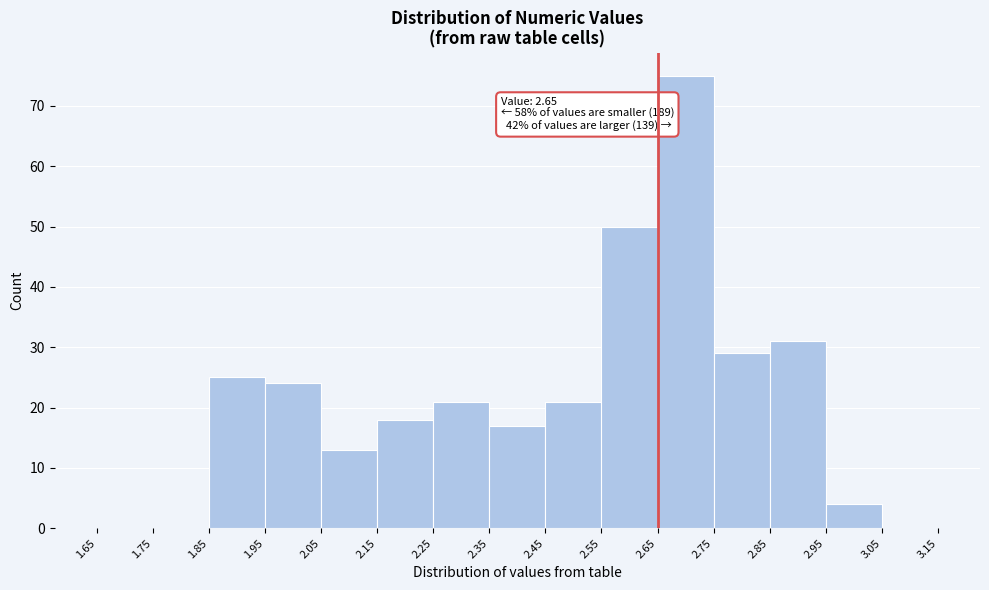

Which range on the x-axis has the tallest bar?

2.65 to 2.75